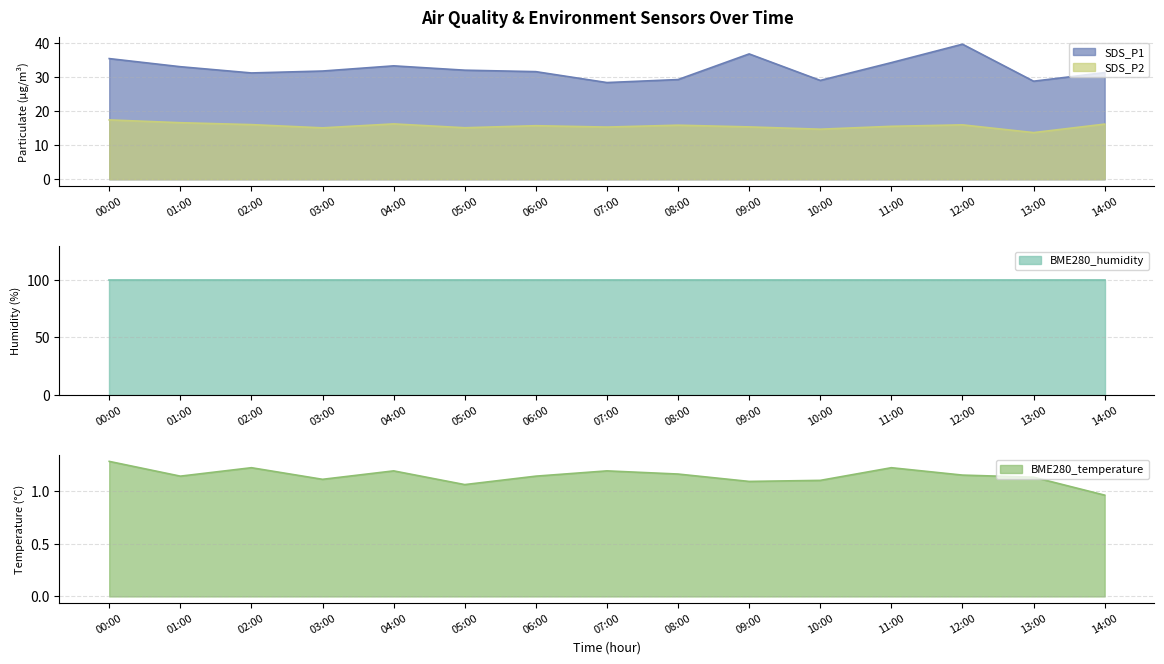

Which category has the lowest value in the SDS_P2 series?

13:00